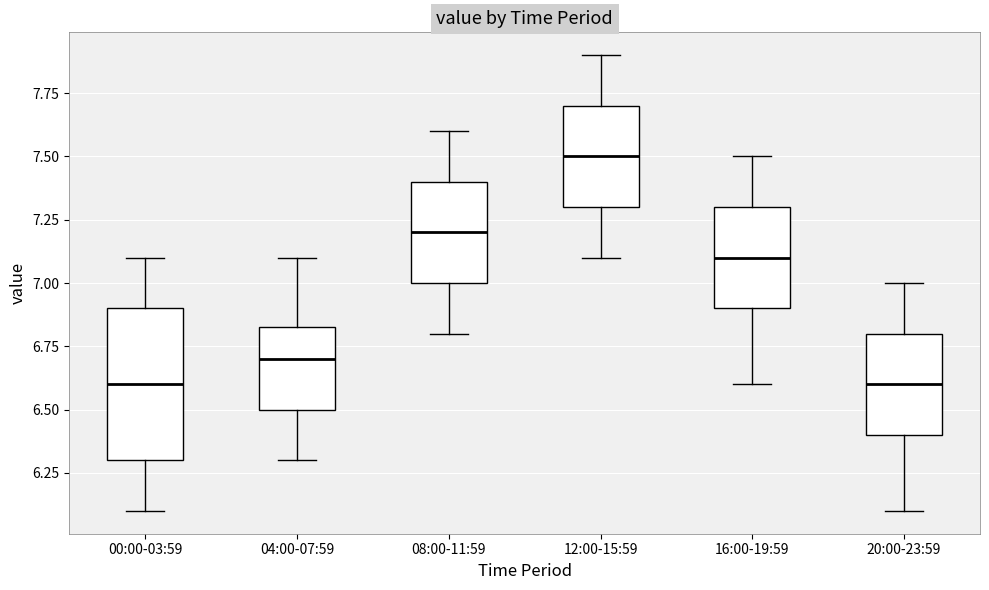

Comparing the boxes themselves (not the whiskers), which one is the tallest?

00:00-03:59